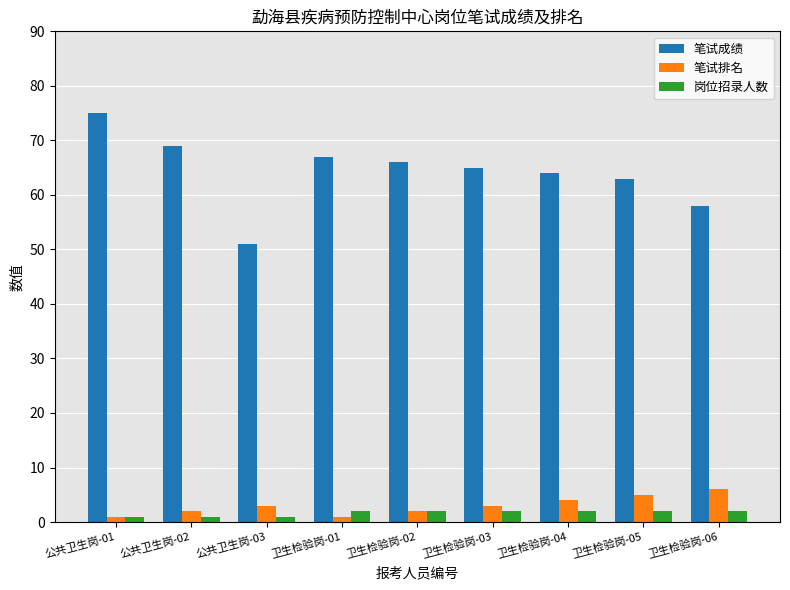

What is the difference between the highest and lowest values at 卫生检验岗-06?

56